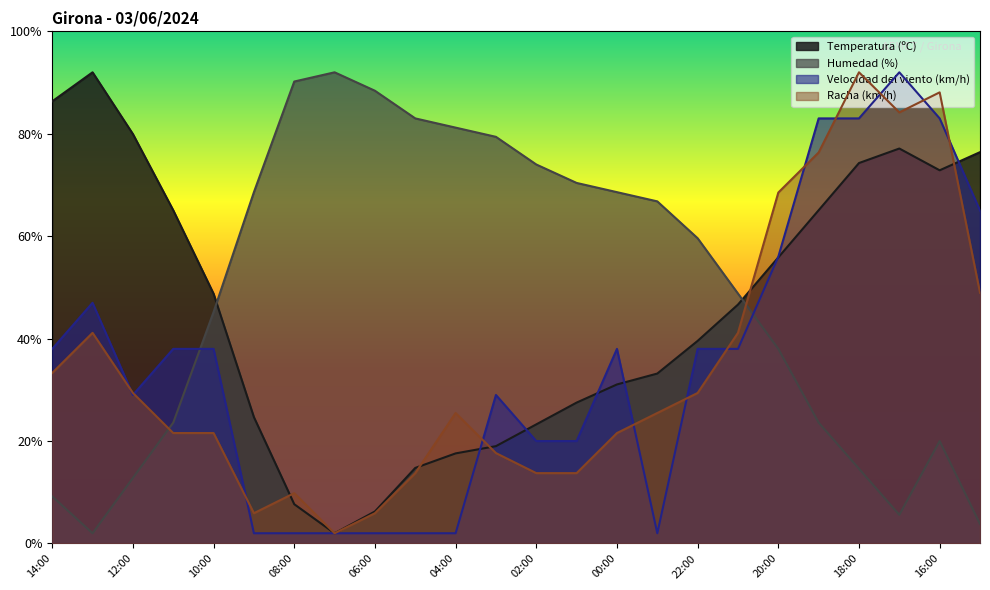

Reading right to left, what are all the values shown in this chart?

Temperatura (ºC): 15:00=76.4	16:00=72.9	17:00=77.1	18:00=74.3	19:00=65.1	20:00=55.9	21:00=46.6	22:00=39.6	23:00=33.2	00:00=31.1	01:00=27.5	02:00=23.3	03:00=19.0	04:00=17.6	05:00=14.8	06:00=6.3	07:00=2.0	08:00=7.7	09:00=24.7	10:00=48.8	11:00=65.1	12:00=80.0	13:00=92.0	14:00=86.3
Humedad (%): 15:00=3.8	16:00=20.0	17:00=5.6	18:00=14.6	19:00=23.6	20:00=38.0	21:00=48.8	22:00=59.6	23:00=66.8	00:00=68.6	01:00=70.4	02:00=74.0	03:00=79.4	04:00=81.2	05:00=83.0	06:00=88.4	07:00=92.0	08:00=90.2	09:00=68.6	10:00=45.2	11:00=23.6	12:00=12.8	13:00=2.0	14:00=9.2
Velocidad del viento (km/h): 15:00=65.0	16:00=83.0	17:00=92.0	18:00=83.0	19:00=83.0	20:00=56.0	21:00=38.0	22:00=38.0	23:00=2.0	00:00=38.0	01:00=20.0	02:00=20.0	03:00=29.0	04:00=2.0	05:00=2.0	06:00=2.0	07:00=2.0	08:00=2.0	09:00=2.0	10:00=38.0	11:00=38.0	12:00=29.0	13:00=47.0	14:00=38.0
Racha (km/h): 15:00=49.0	16:00=88.1	17:00=84.2	18:00=92.0	19:00=76.3	20:00=68.5	21:00=41.1	22:00=29.4	23:00=25.5	00:00=21.6	01:00=13.7	02:00=13.7	03:00=17.7	04:00=25.5	05:00=13.7	06:00=5.9	07:00=2.0	08:00=9.8	09:00=5.9	10:00=21.6	11:00=21.6	12:00=29.4	13:00=41.1	14:00=33.3